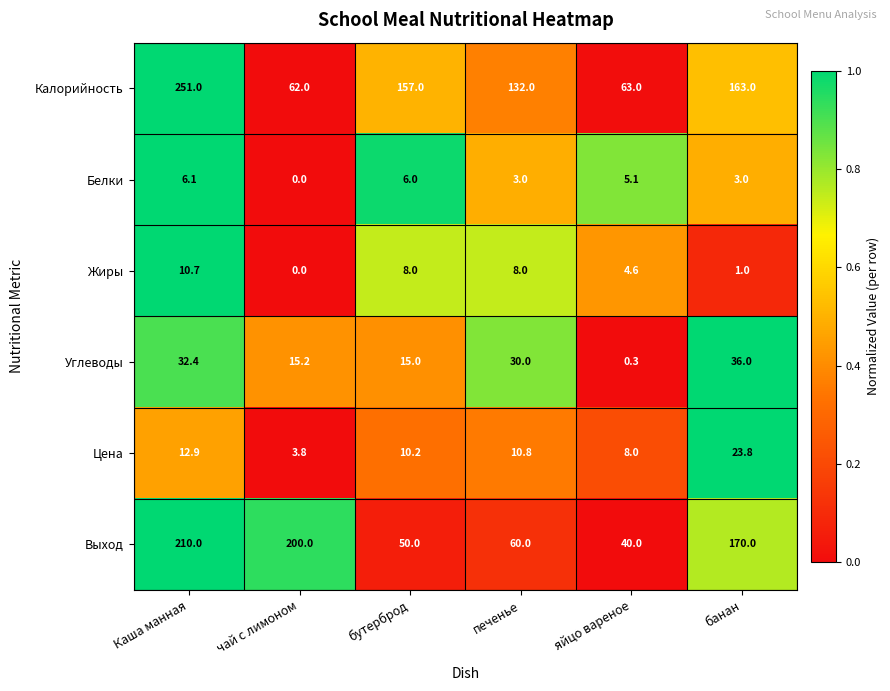

What is the difference between the maximum and minimum values in the Калорийность series?

189.0